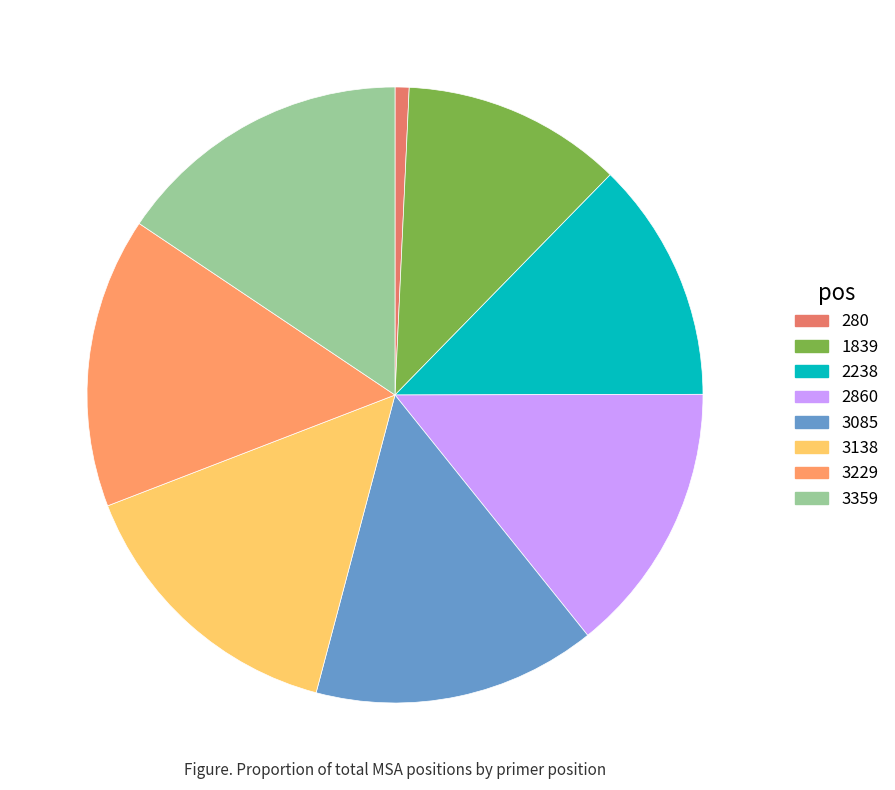

Rank the categories by value from highest to lowest.

3359, 3229, 3138, 3085, 2860, 2238, 1839, 280